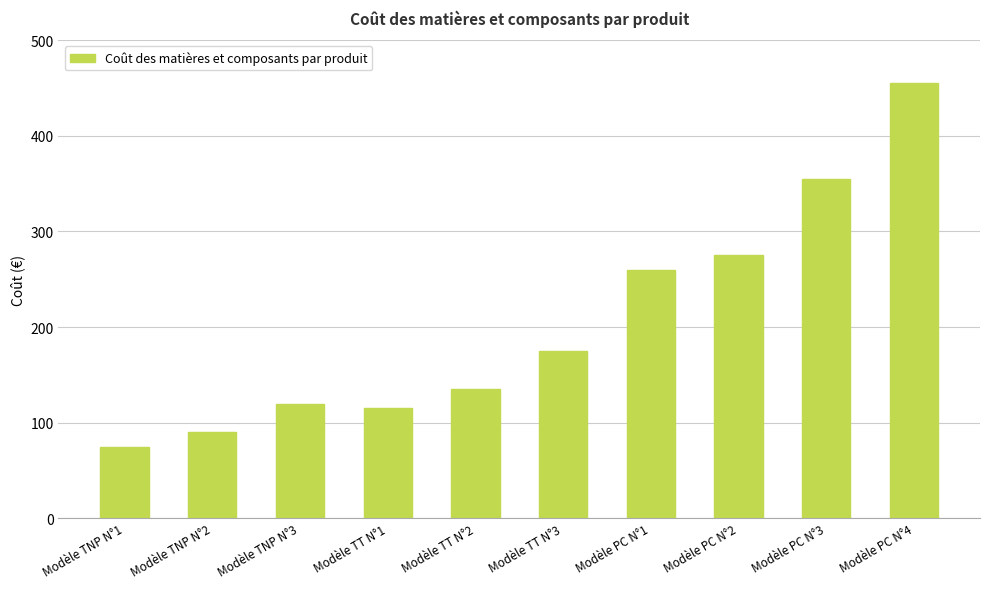

What is the label of the 1st bar from the right?

Modèle PC N°4